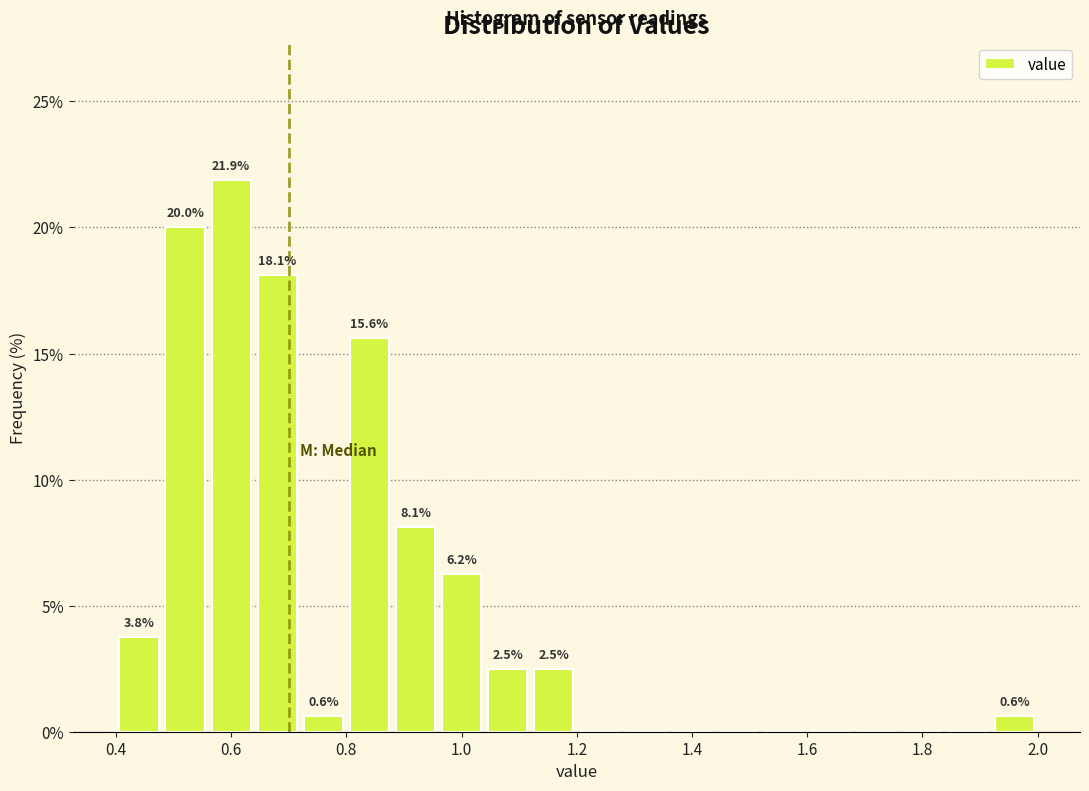

Which range on the x-axis has the tallest bar?

0.56 to 0.64